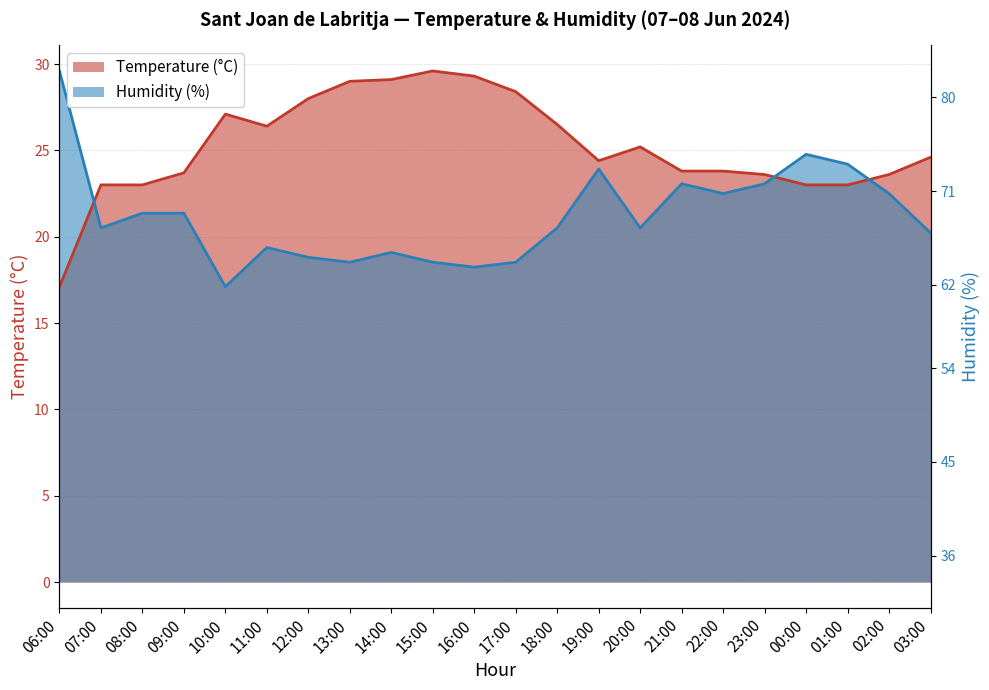

Does the chart have visible grid lines?

Yes